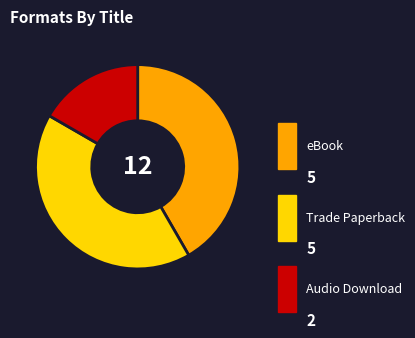

To the nearest percent, what is the average slice percentage?

33%